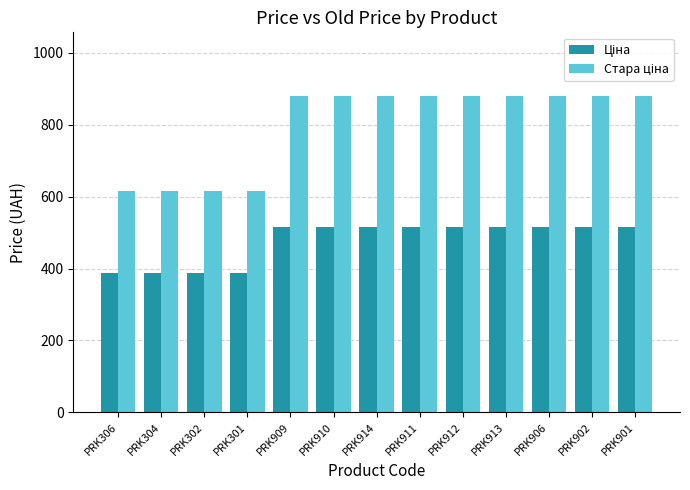

What is the label of the 7th bar from the left?

PRK914